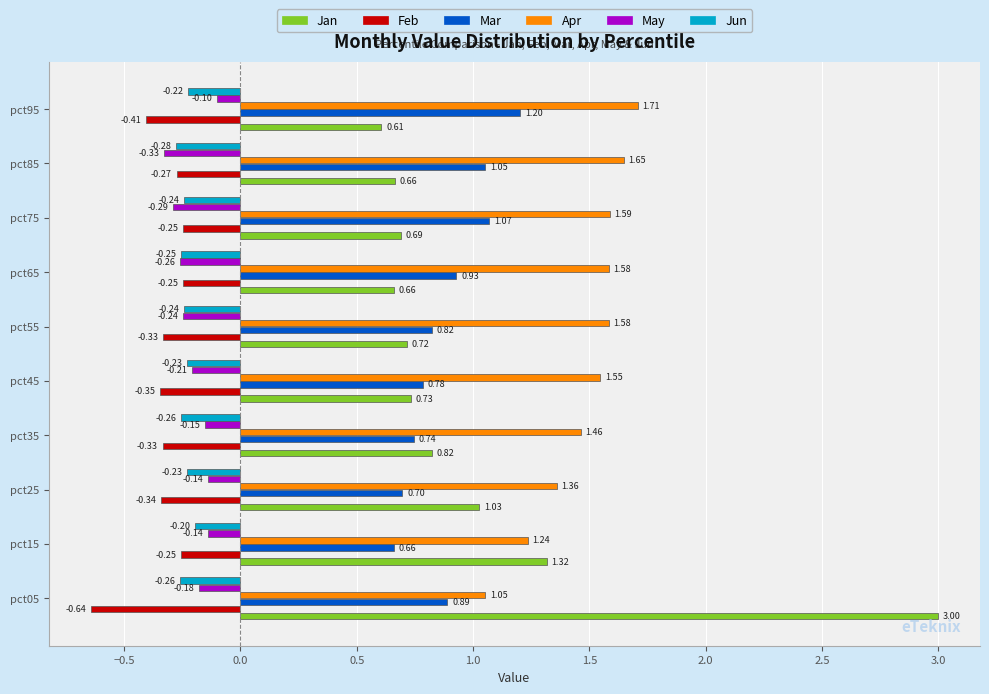

List the series in order of their peak value, highest first.

Jan, Apr, Mar, May, Jun, Feb